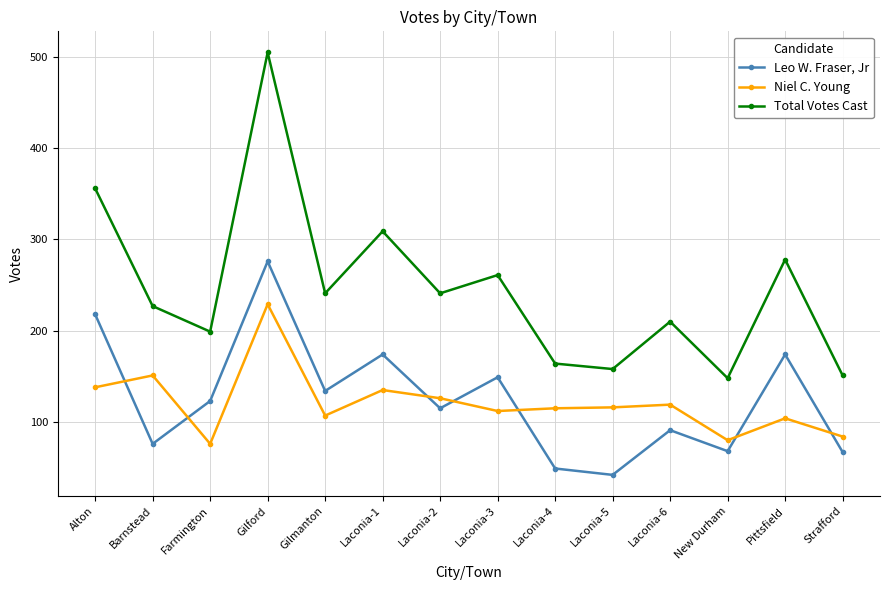

What is the difference between the maximum and minimum values in the Niel C. Young series?

153